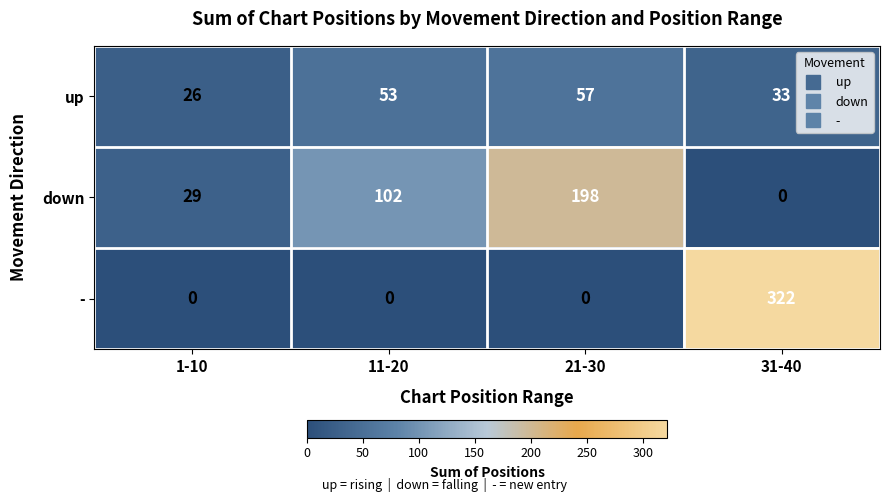

Is it true that - equals -152 at 21-30?

False